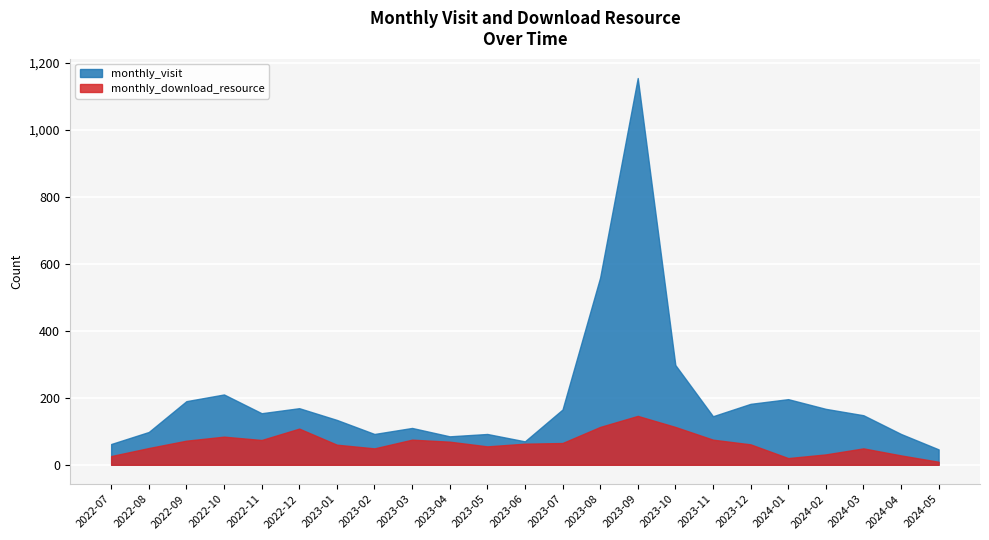

Reading right to left, extract all data points from this chart.

monthly_visit: 2024-05=46	2024-04=92	2024-03=148	2024-02=167	2024-01=196	2023-12=182	2023-11=145	2023-10=298	2023-09=1155	2023-08=559	2023-07=165	2023-06=70	2023-05=92	2023-04=85	2023-03=110	2023-02=92	2023-01=134	2022-12=169	2022-11=154	2022-10=210	2022-09=190	2022-08=98	2022-07=62
monthly_download_resource: 2024-05=9	2024-04=28	2024-03=49	2024-02=31	2024-01=20	2023-12=61	2023-11=75	2023-10=113	2023-09=146	2023-08=113	2023-07=65	2023-06=63	2023-05=55	2023-04=69	2023-03=75	2023-02=49	2023-01=60	2022-12=108	2022-11=74	2022-10=84	2022-09=72	2022-08=50	2022-07=26